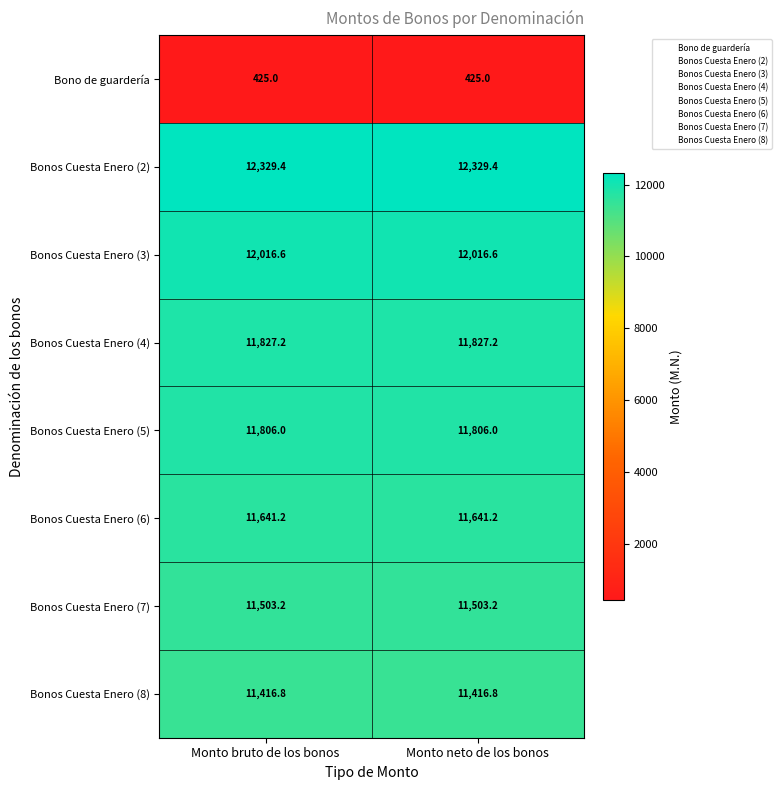

What is the difference between the highest and lowest values at Monto neto de los bonos?

11904.4